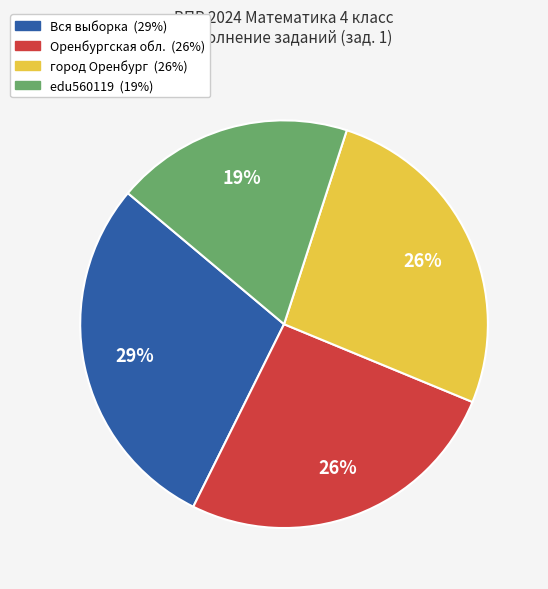

Does any single category account for the majority?

No